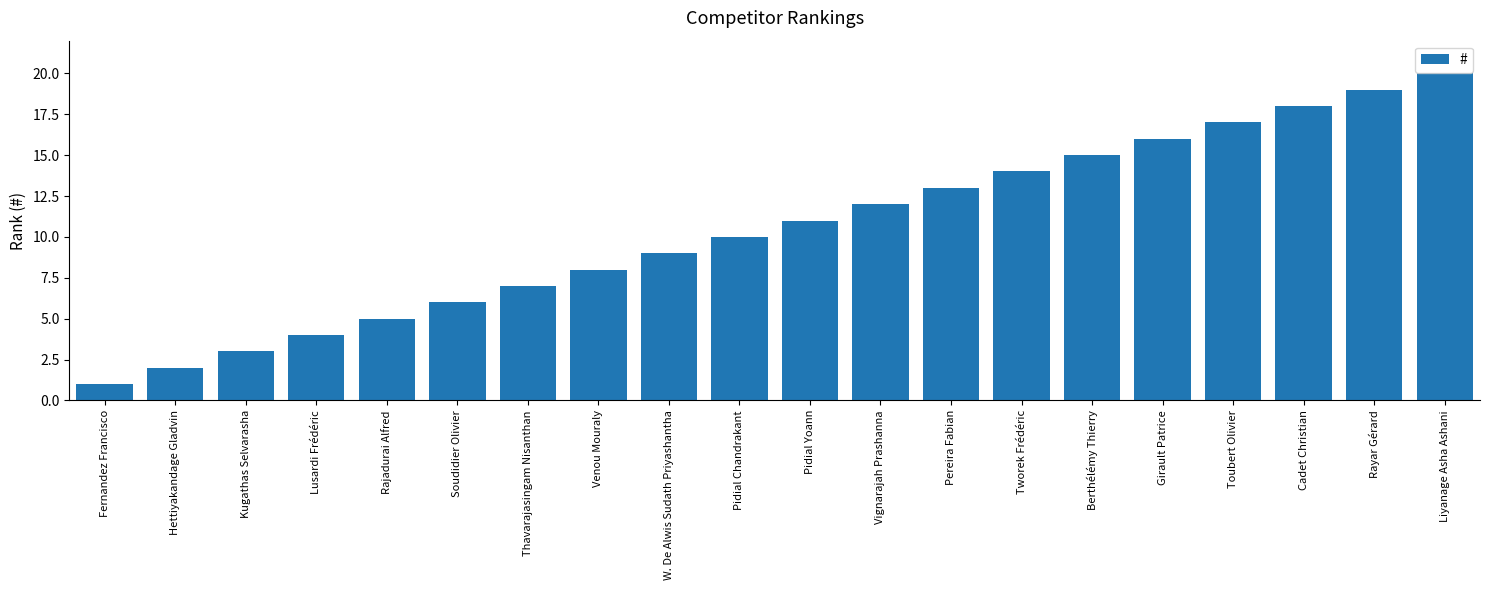

What is the value of the 2nd bar from the left?

2